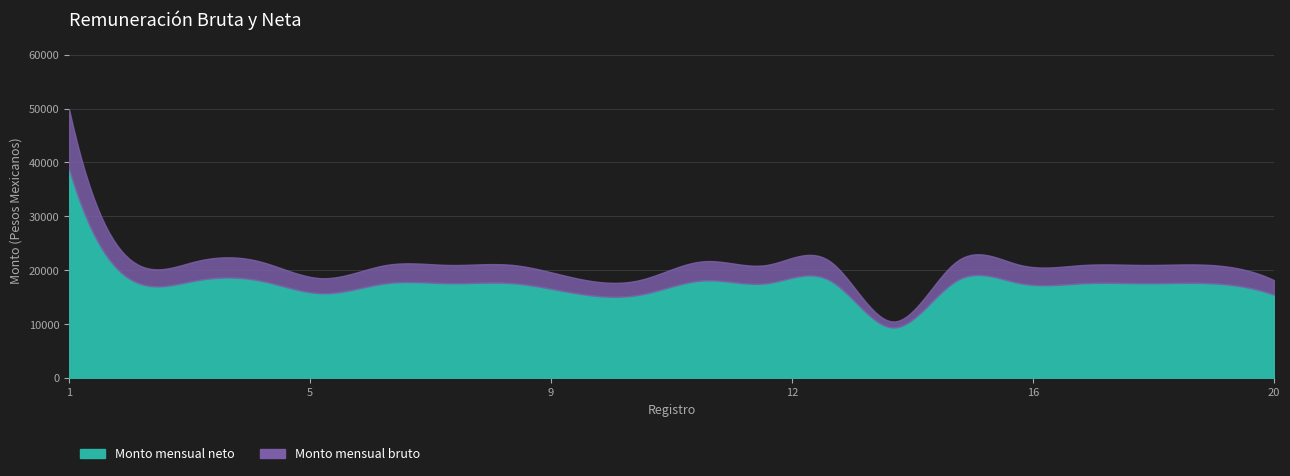

Count the number of categories in the chart.

20